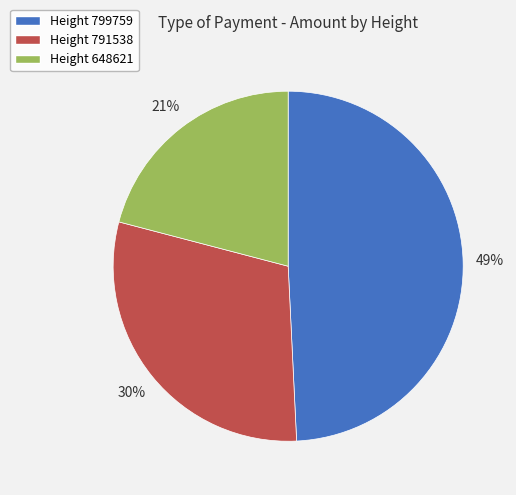

Is the sum of Height 799759 and Height 791538 greater than half?

Yes